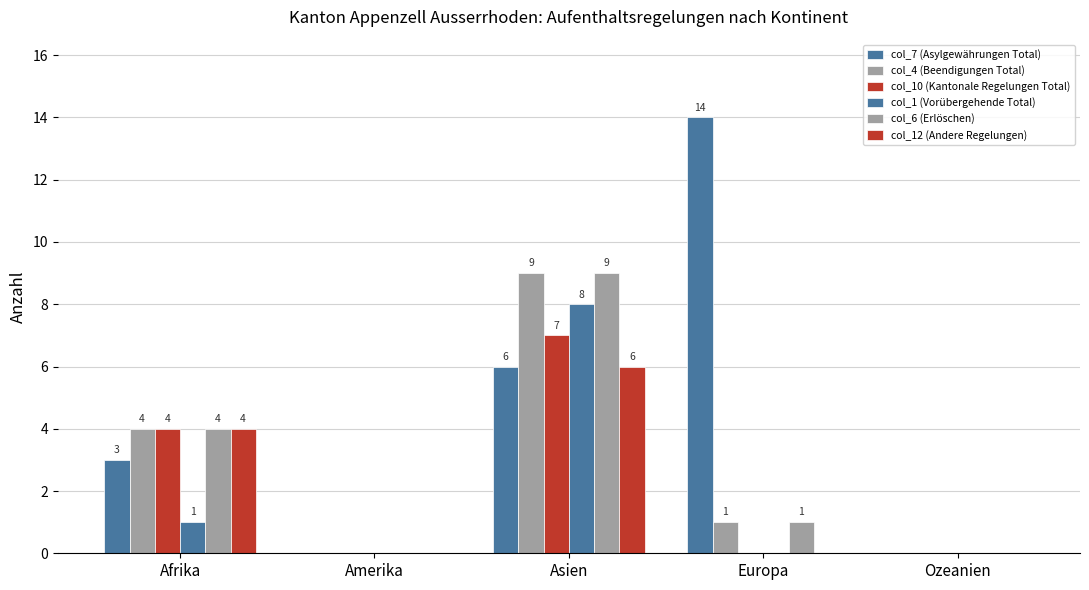

Count the number of categories in the chart.

5